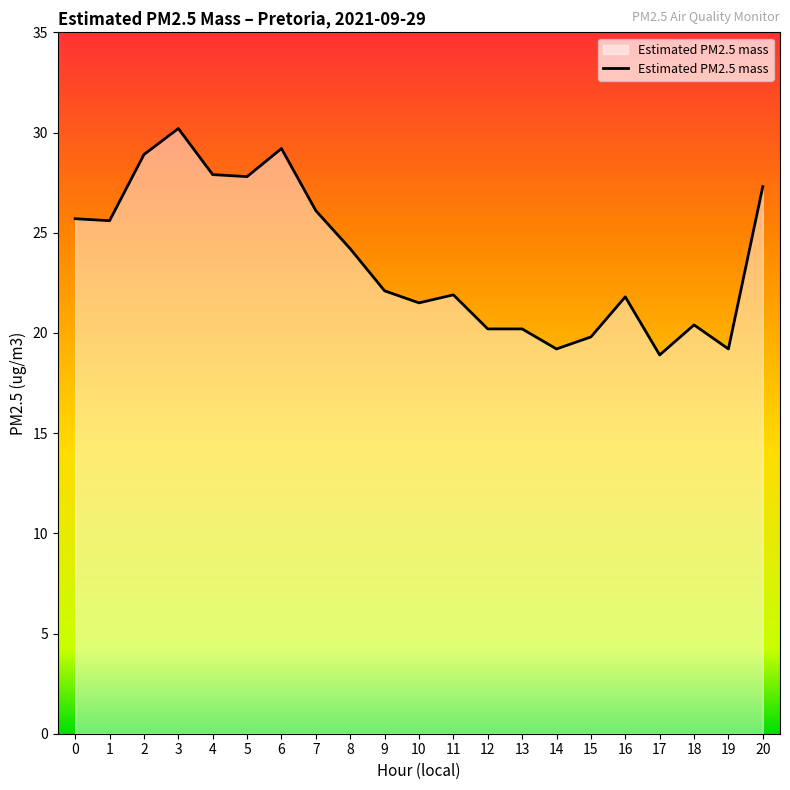

What is the sum of all values?

498.1